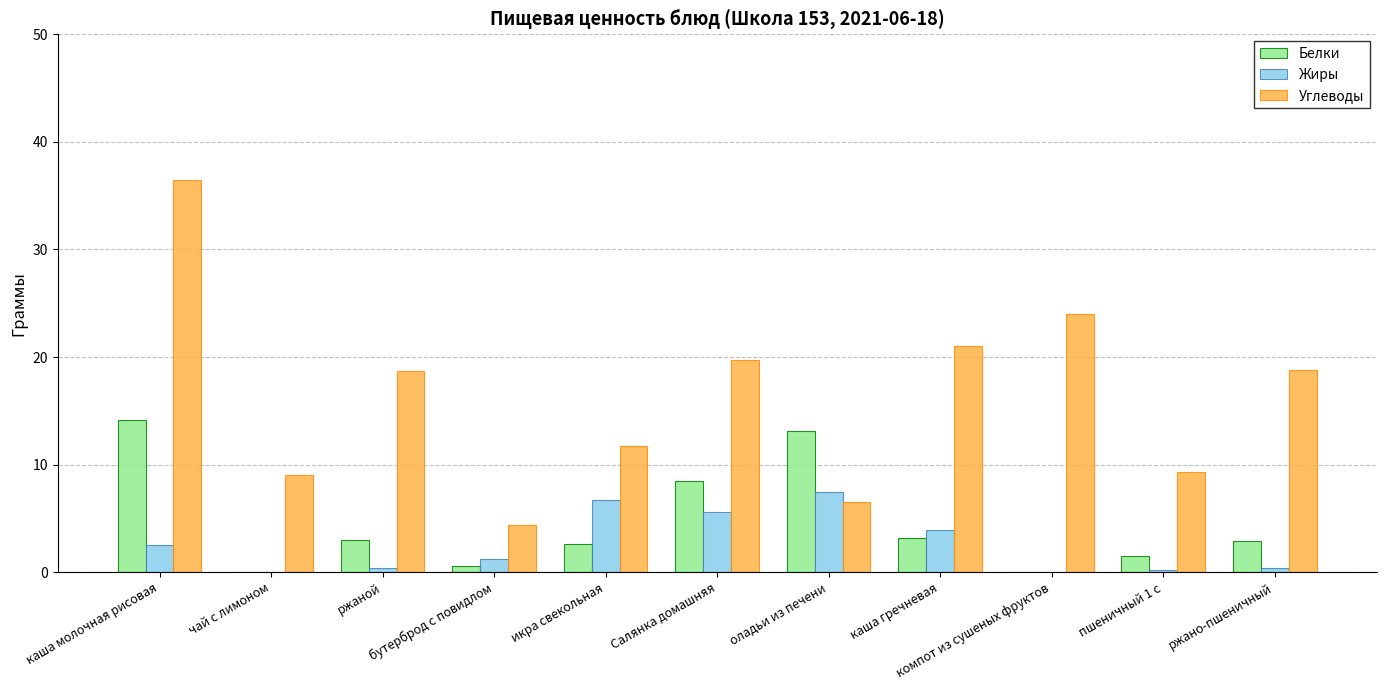

What is the greatest value displayed?

36.5